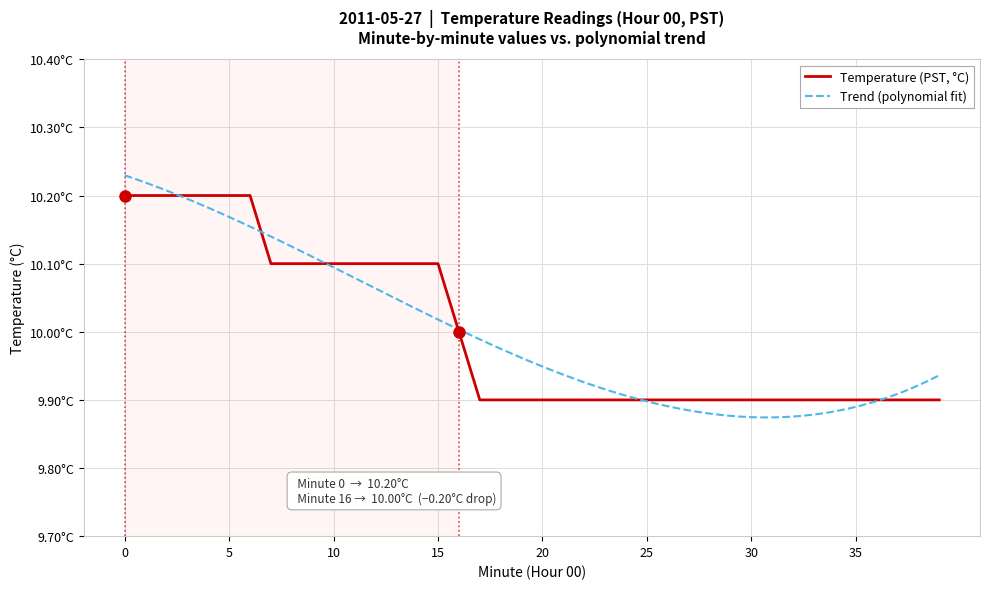

What is the value of the 32nd point from the left?

9.9